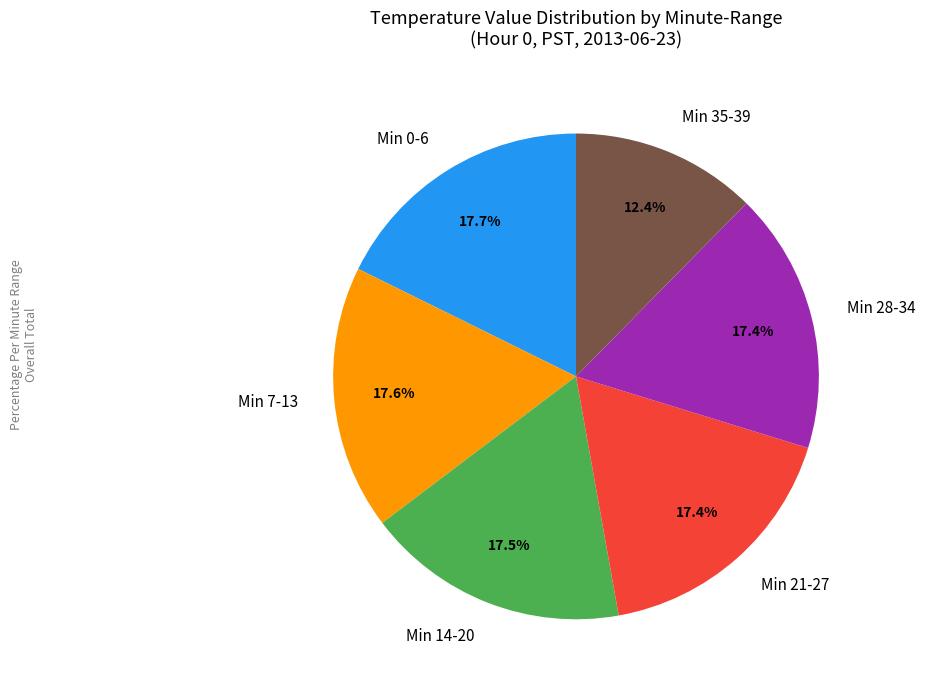

Is the sum of Min 7-13 and Min 0-6 greater than half?

No